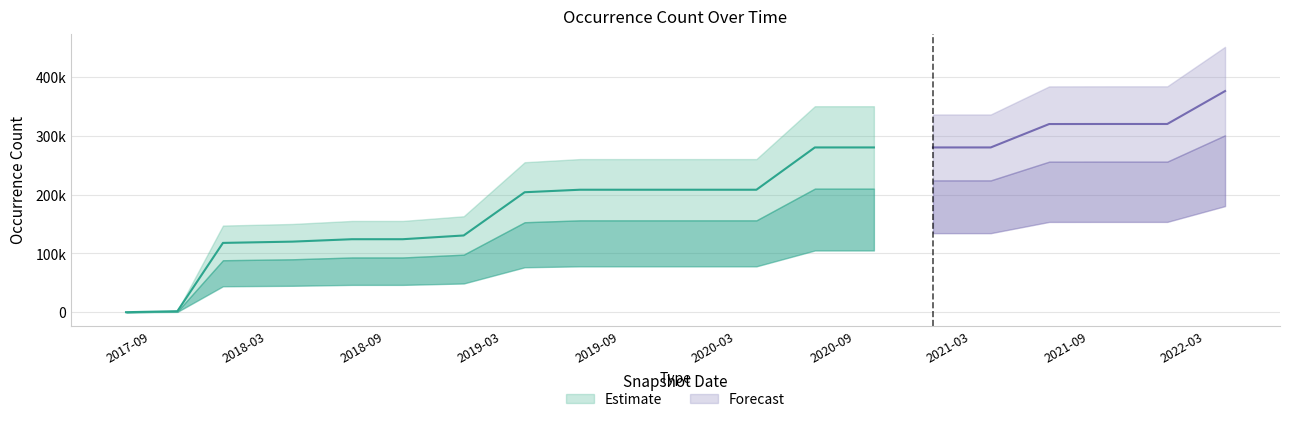

At which label does the data first exceed 208372?

2020-07-01